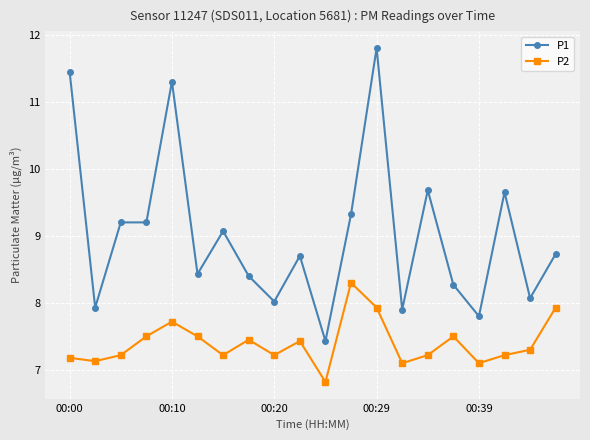

What is the smallest value displayed?

6.8